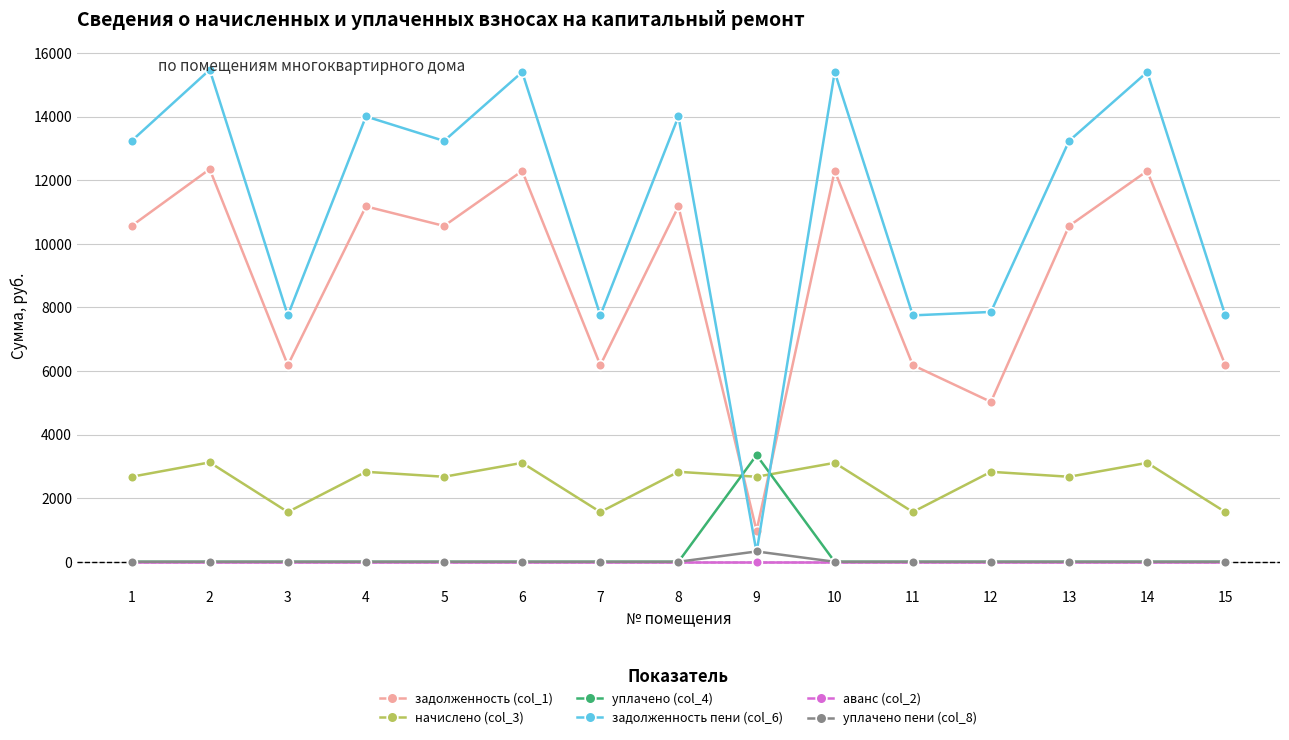

True or false: начислено (col_3) has a value of 2673.0 at 5.

True